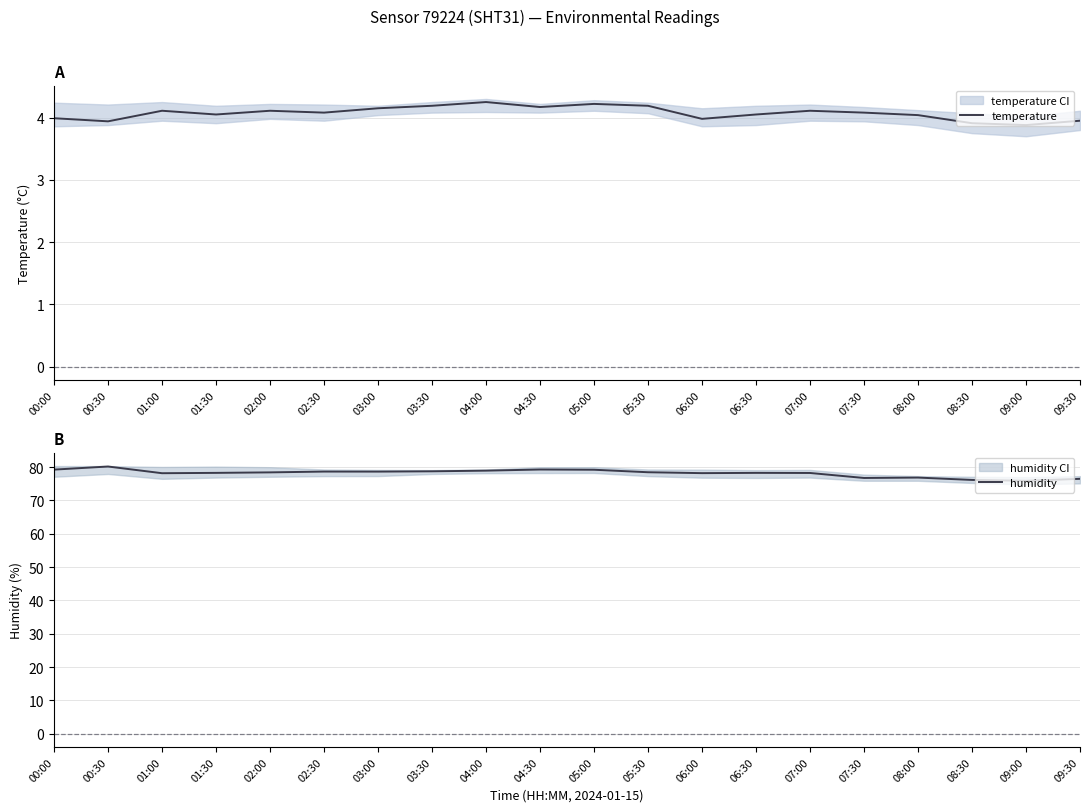

What is the sum of all humidity values?

1562.9